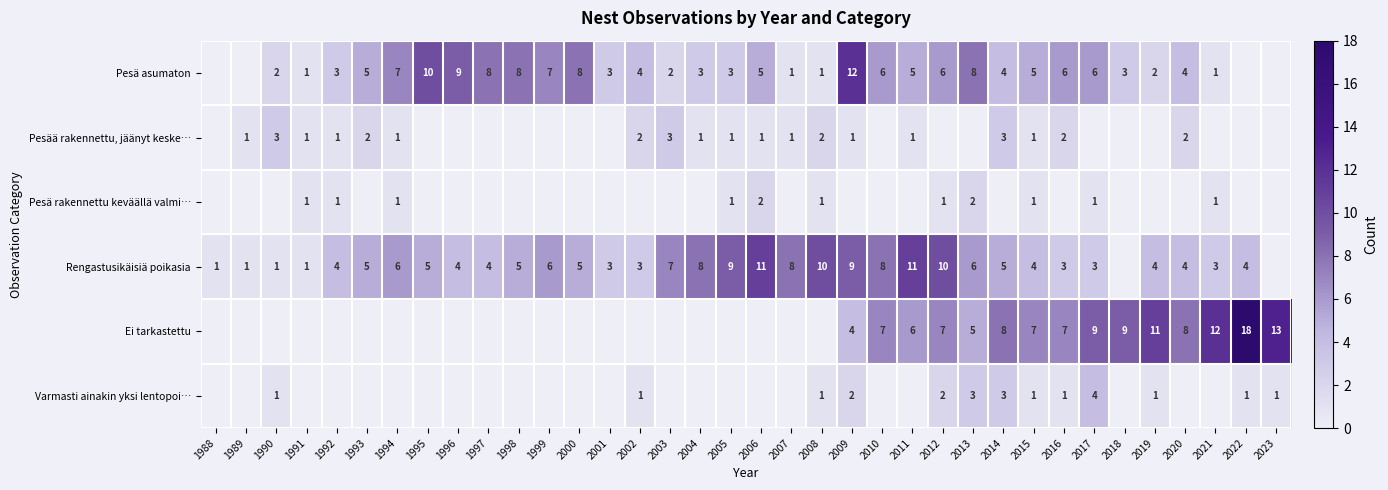

The value of Ei tarkastettu at 2013 is 8. True or false?

False